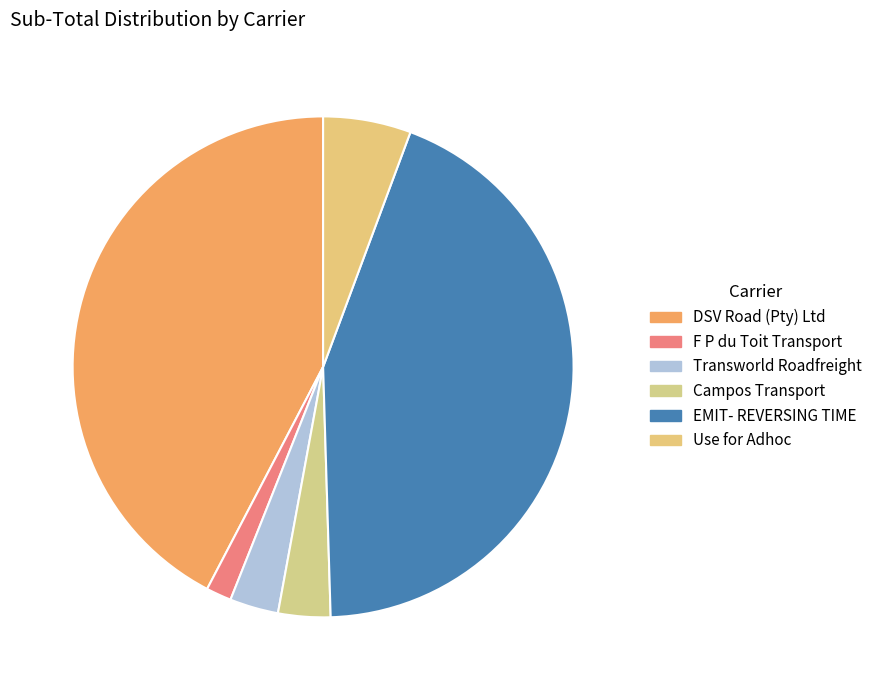

Which category has the smallest portion of the pie?

F P du Toit Transport